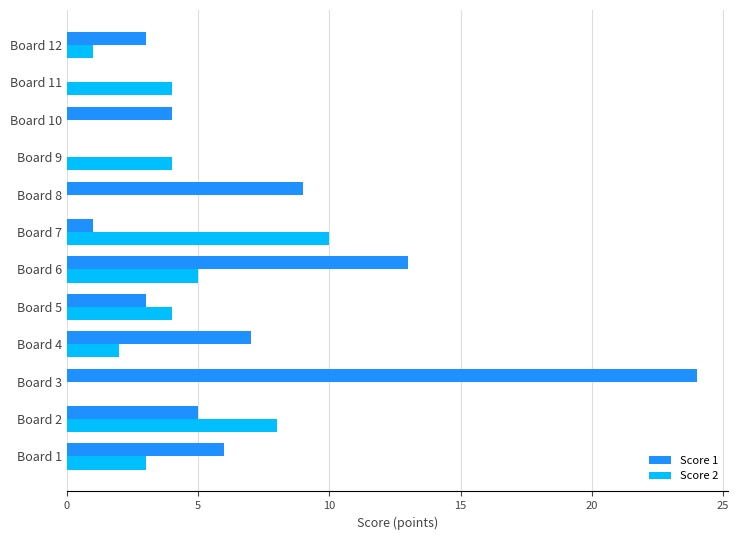

The value of Score 1 at Board 2 is 5. True or false?

True